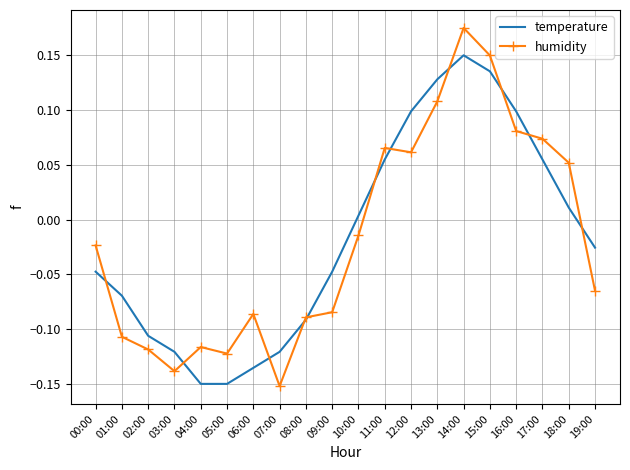

What position from the right is 03:00?

17